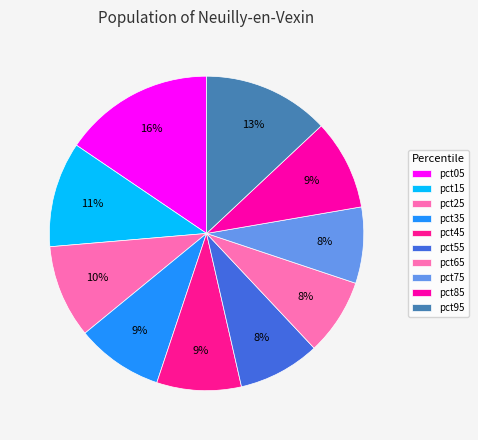

Does any single category account for the majority?

No